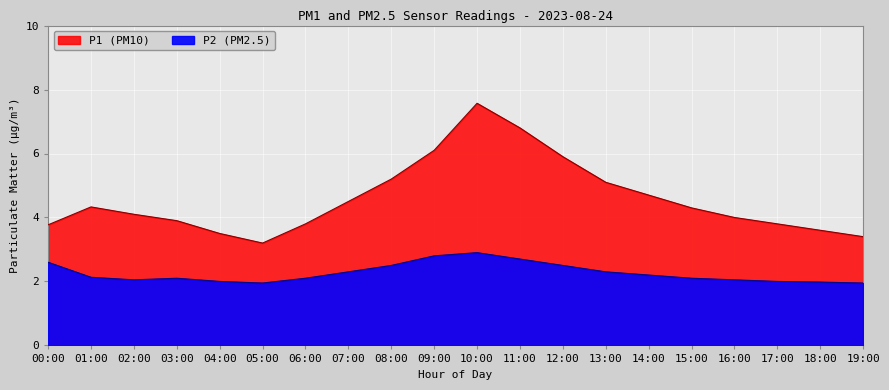

Is it true that P1 equals 6.1 at 09:00?

True